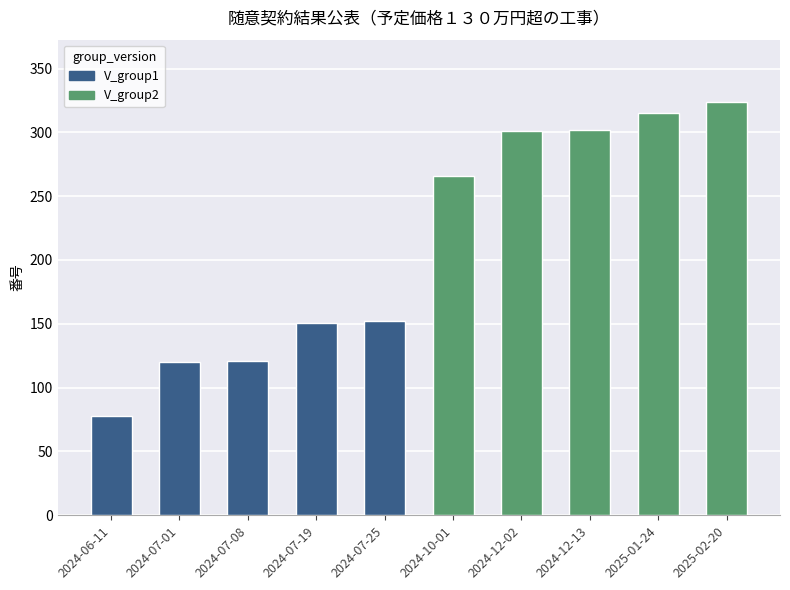

True or false: V_group1 has a value of 121 at 2024-06-11.

False